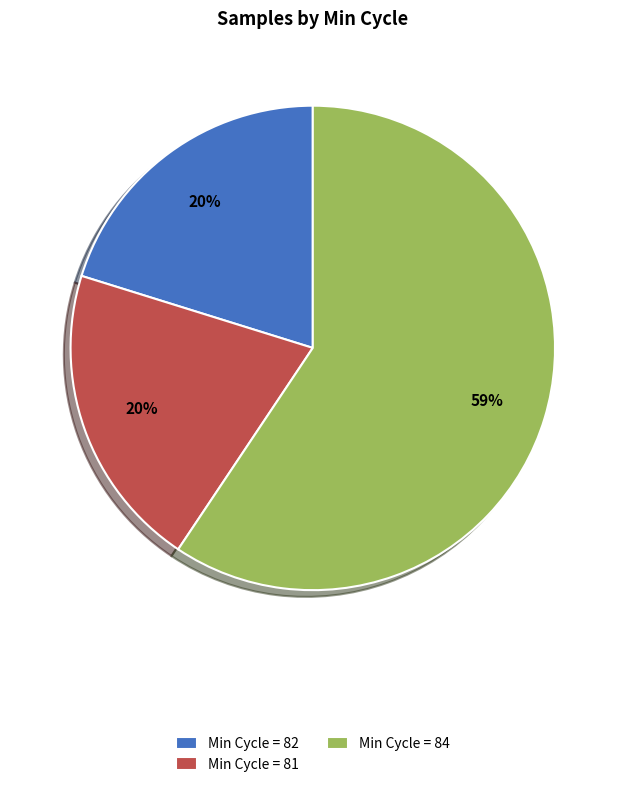

Is there any slice that represents more than half of the pie?

Yes